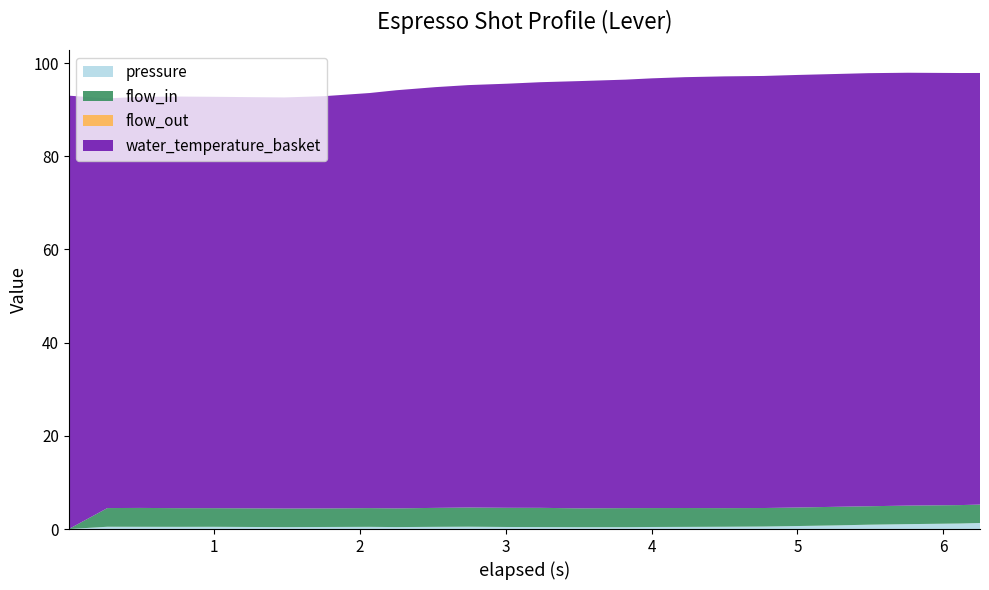

Reading left to right, transcribe all the data shown in this chart.

pressure: 0.003=0.0	0.268=0.5	0.493=0.5	0.762=0.5	0.987=0.5	1.258=0.4	1.482=0.4	1.753=0.4	2.067=0.5	2.248=0.4	2.517=0.5	2.744=0.5	3.01=0.4	3.237=0.4	3.507=0.4	3.821=0.4	4.003=0.4	4.228=0.5	4.498=0.5	4.768=0.5	4.993=0.6	5.262=0.8	5.487=0.9	5.758=1.1	6.118=1.2	6.252=1.3
flow_in: 0.003=0.0	0.268=4.0	0.493=4.0	0.762=4.0	0.987=4.0	1.258=4.0	1.482=4.0	1.753=4.0	2.067=4.0	2.248=4.0	2.517=4.1	2.744=4.1	3.01=4.1	3.237=4.1	3.507=4.0	3.821=4.1	4.003=4.1	4.228=4.0	4.498=4.0	4.768=4.0	4.993=4.0	5.262=4.0	5.487=4.0	5.758=4.0	6.118=4.0	6.252=4.0
flow_out: 0.003=0.0	0.268=0.0	0.493=0.0	0.762=0.0	0.987=0.0	1.258=0.0	1.482=0.0	1.753=0.0	2.067=0.0	2.248=0.0	2.517=0.0	2.744=0.0	3.01=0.0	3.237=0.0	3.507=0.0	3.821=0.0	4.003=0.0	4.228=0.0	4.498=0.0	4.768=0.0	4.993=0.0	5.262=0.0	5.487=0.0	5.758=0.0	6.118=0.0	6.252=0.0
water_temperature_basket: 0.003=93.0	0.268=87.9	0.493=88.2	0.762=88.3	0.987=88.3	1.258=88.2	1.482=88.2	1.753=88.5	2.067=89.1	2.248=89.7	2.517=90.3	2.744=90.7	3.01=91.0	3.237=91.3	3.507=91.7	3.821=92.0	4.003=92.2	4.228=92.5	4.498=92.7	4.768=92.7	4.993=92.8	5.262=92.9	5.487=92.9	5.758=92.9	6.118=92.7	6.252=92.6